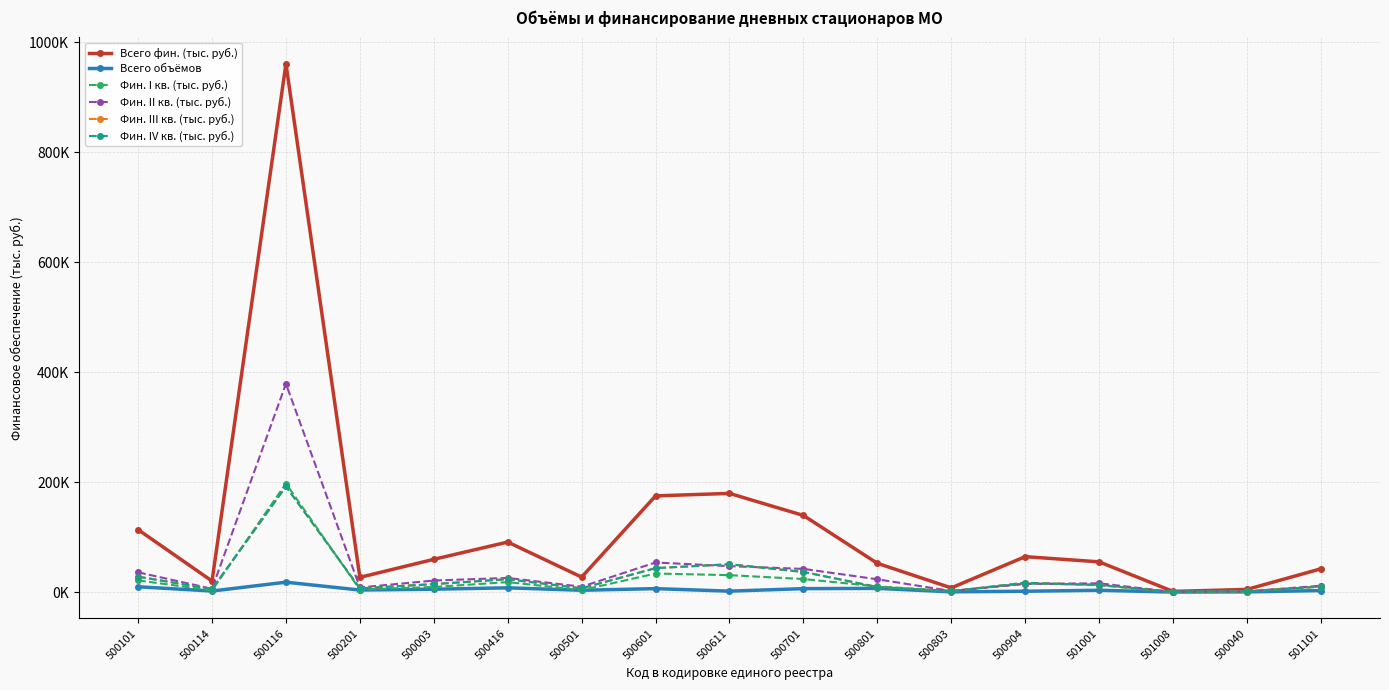

What is the label of the 3rd point from the right?

501008